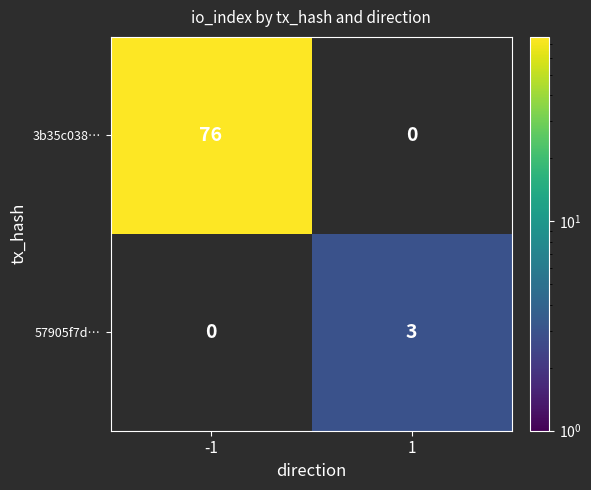

At how many categories does at least one series exceed 72?

1